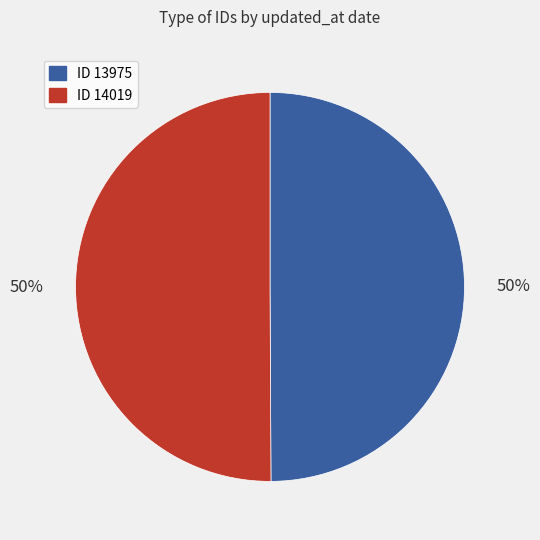

Is it true that ID 14019 is 62% of the pie?

False